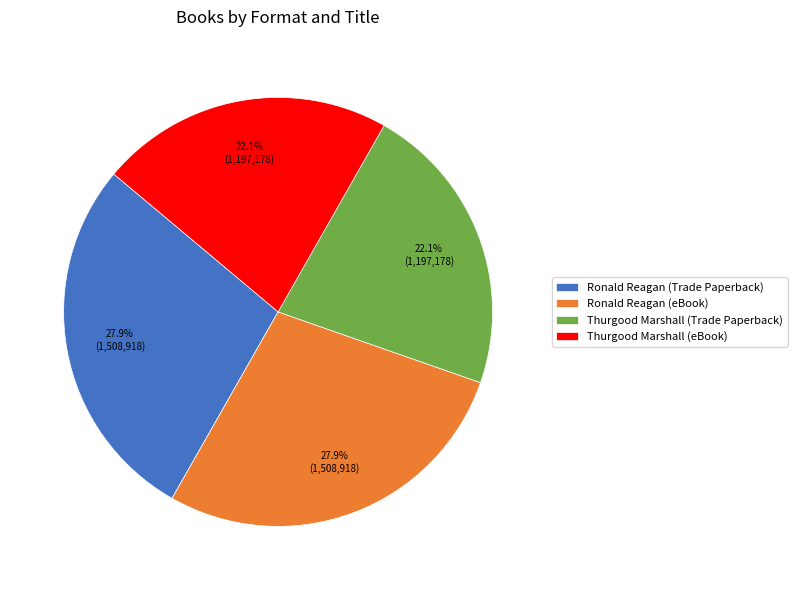

Which has a higher value, Ronald Reagan (Trade Paperback) or Thurgood Marshall (eBook)?

Ronald Reagan (Trade Paperback)